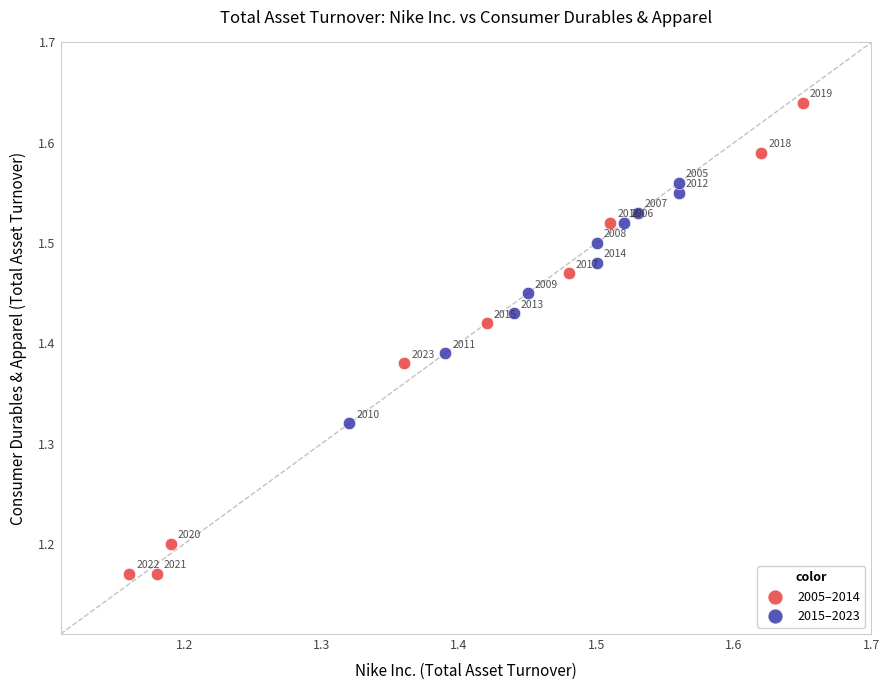

Which series reaches the minimum Y coordinate?

2005–2014